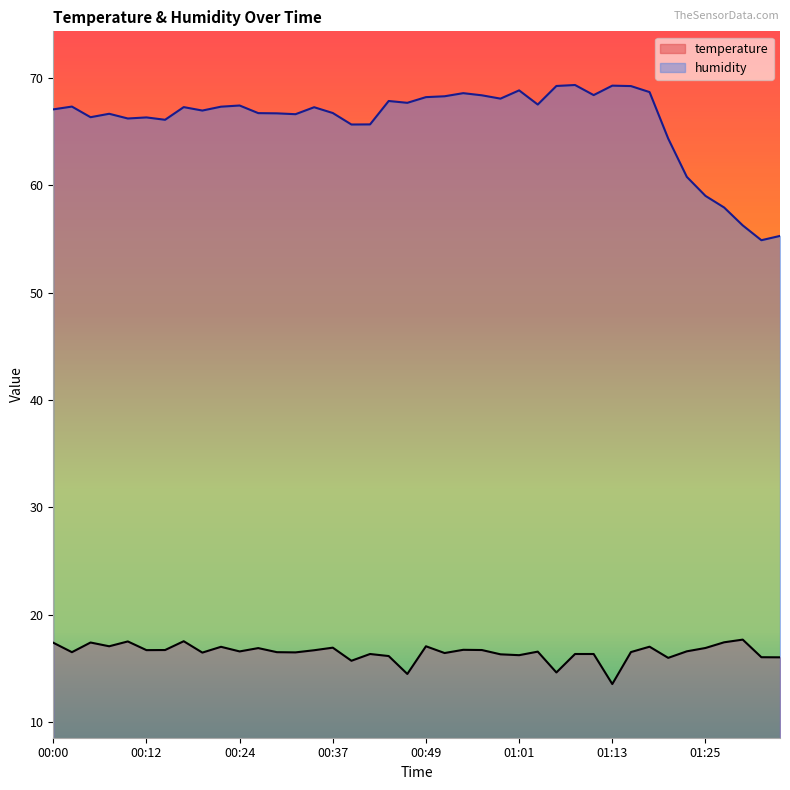

What is the difference between the temperature values at 00:49 and 01:21?

1.1